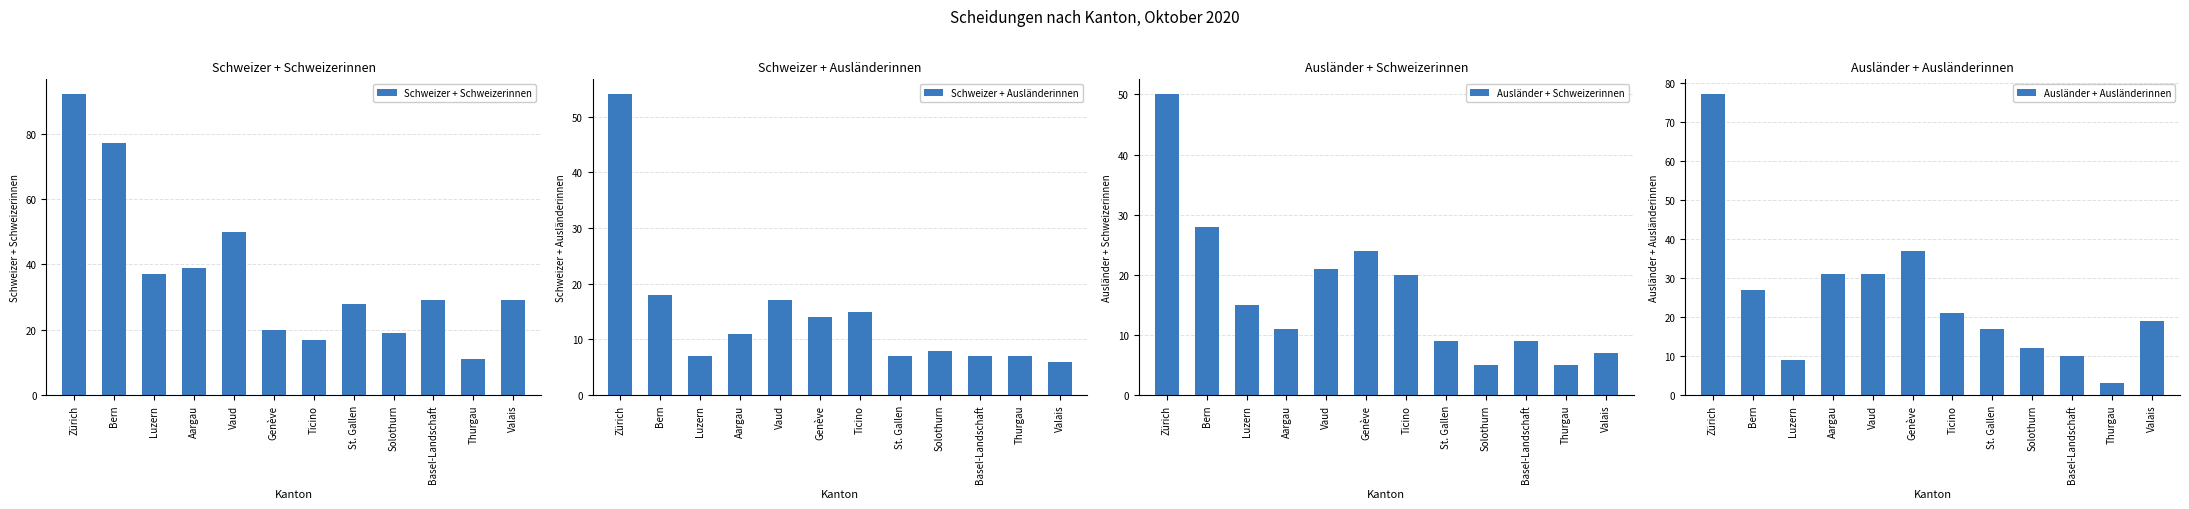

What is the value of the Ausländer + Schweizerinnen bar at the 10th from the left?

9